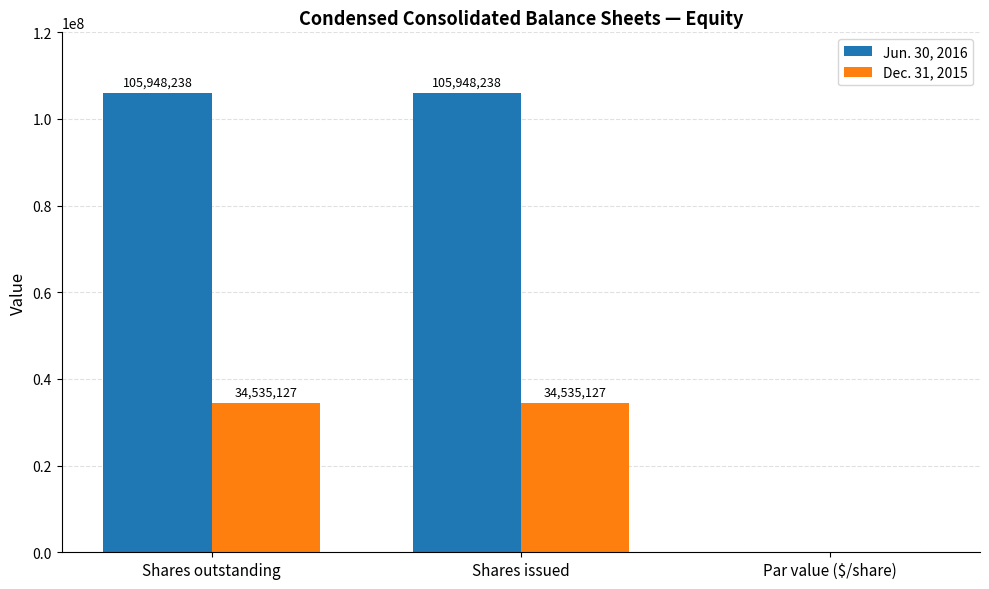

Between Shares outstanding and Par value ($/share), which series saw the biggest shift?

Jun. 30, 2016